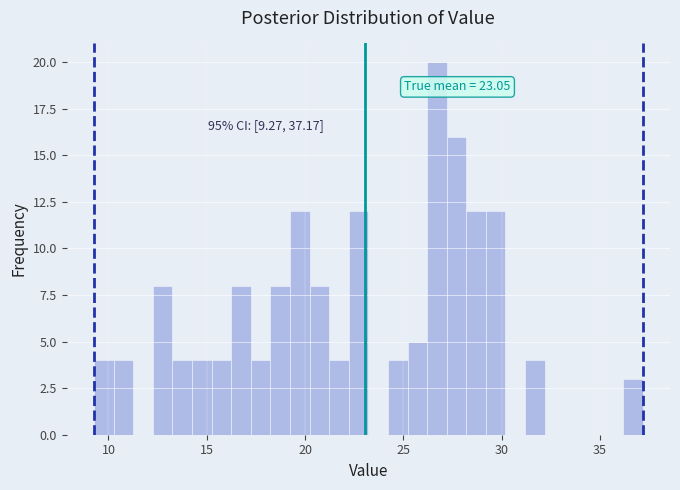

Read against the x-axis, roughly where is the centre of the tallest bar?

26.5